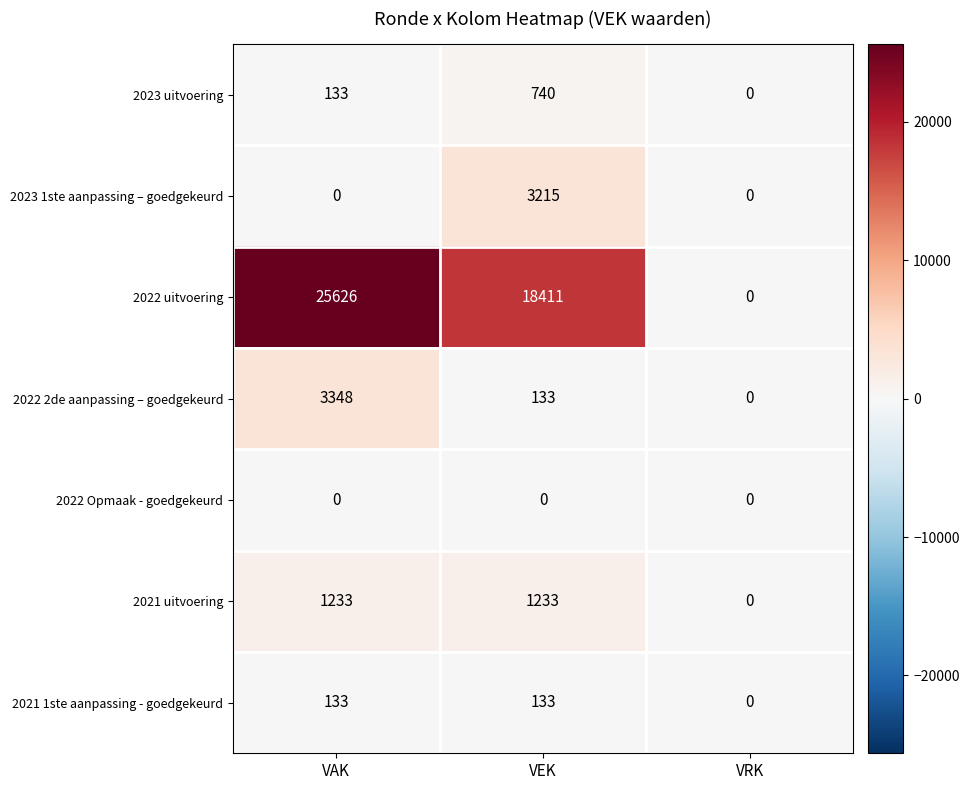

How many values in 2023 uitvoering are above zero?

2